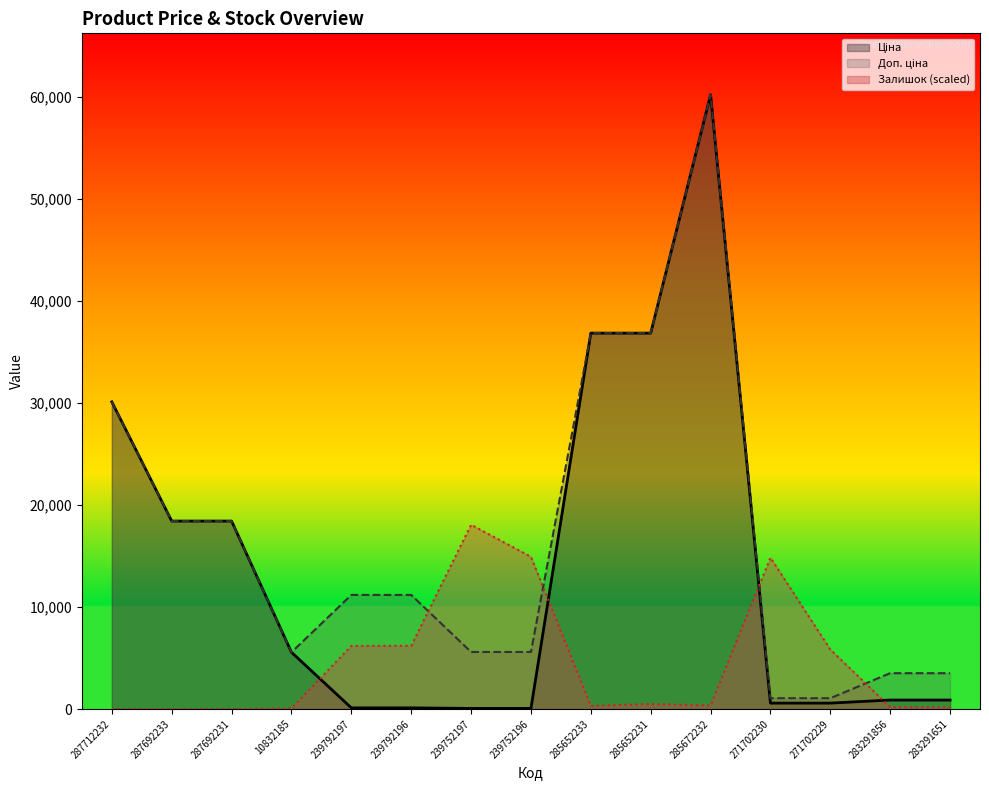

List the series in order of their overall mean, lowest first.

Залишок, Ціна, Доп. ціна